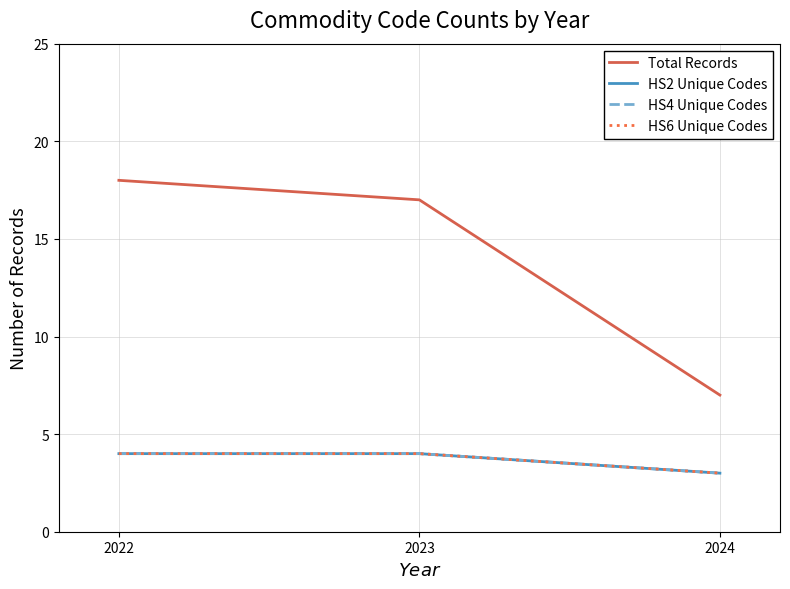

Is this an area chart (filled region under the line)?

No